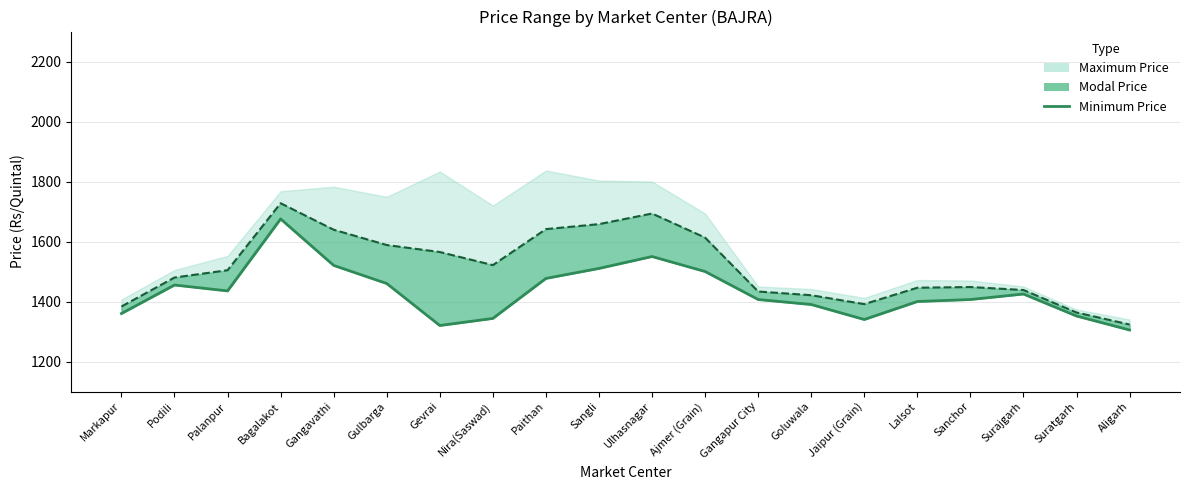

What is the difference between the maximum and second lowest values?

355.3